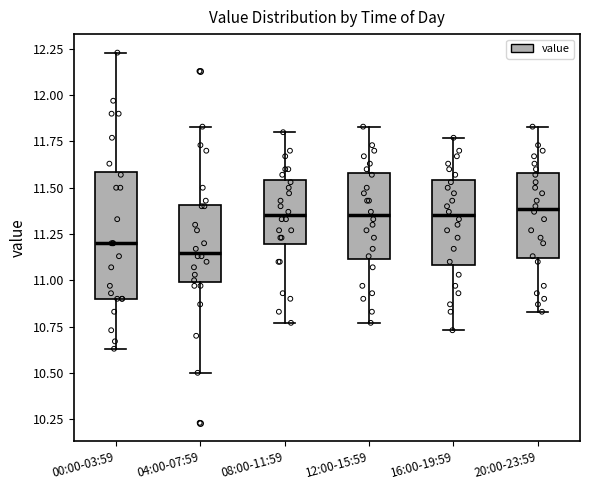

Where is the lower edge of the box for 08:00-11:59 on the y-axis? The values are not printed on the chart, so give them approximately, as read against the axis.

11.20